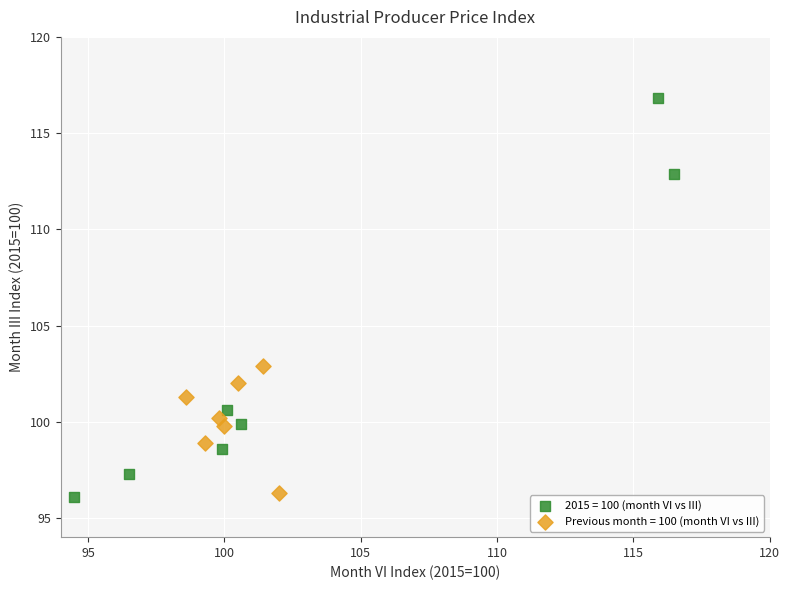

Which series reaches the maximum Y coordinate?

2015 = 100 (month VI vs III)